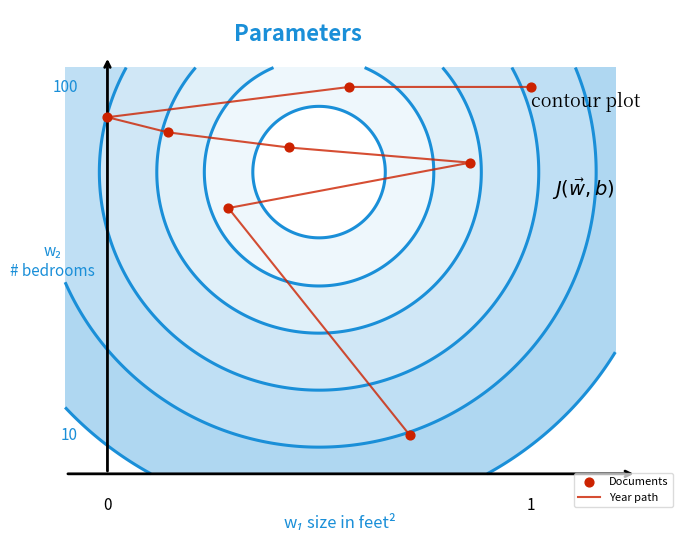

At how many categories does at least one series exceed 25?

8